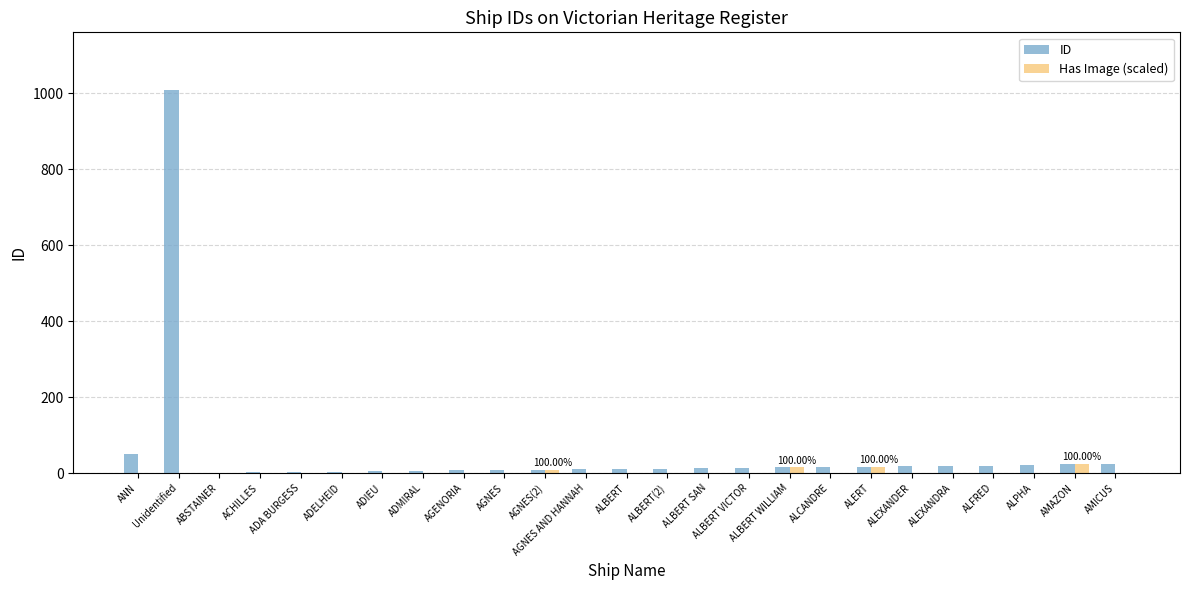

Is it true that Has Image (scaled) equals 0 at AGNES?

True